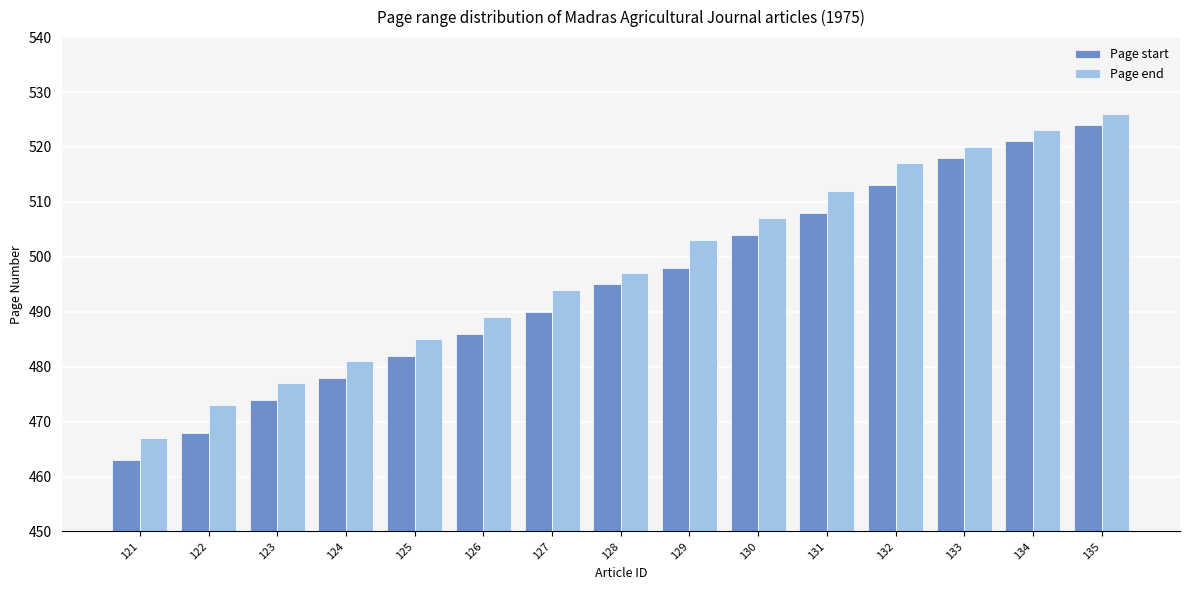

What is the value of the Page end bar at the 6th from the left?

489